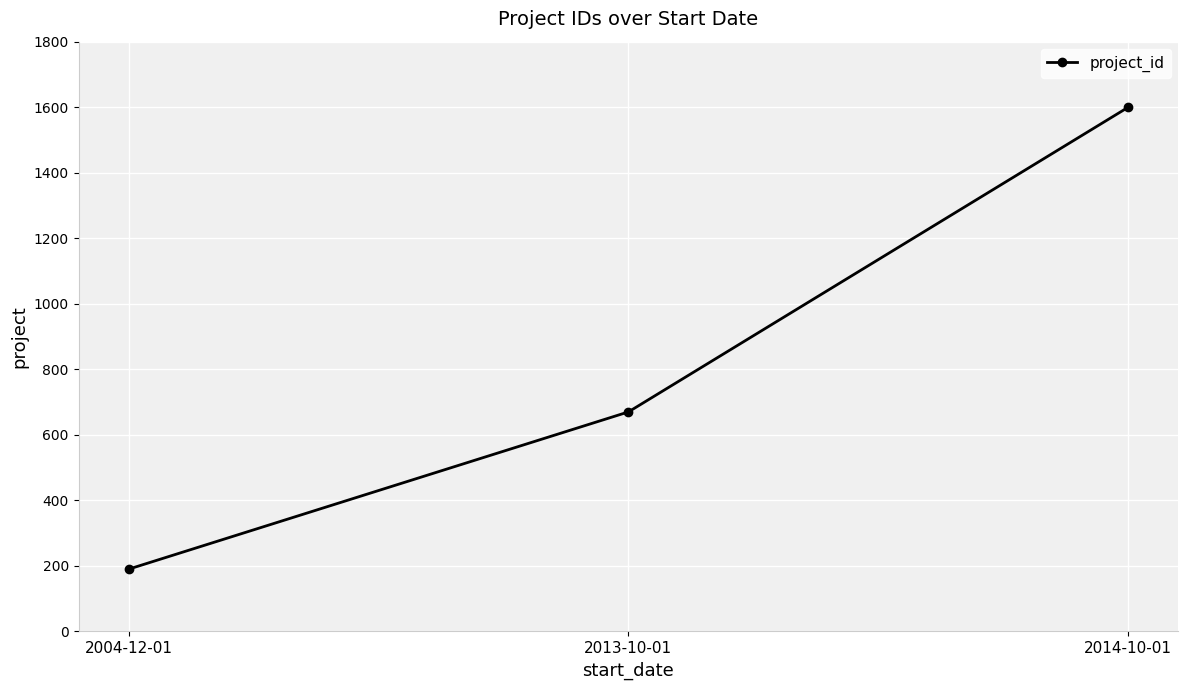

List the labels in order of value, smallest first.

2004-12-01, 2013-10-01, 2014-10-01